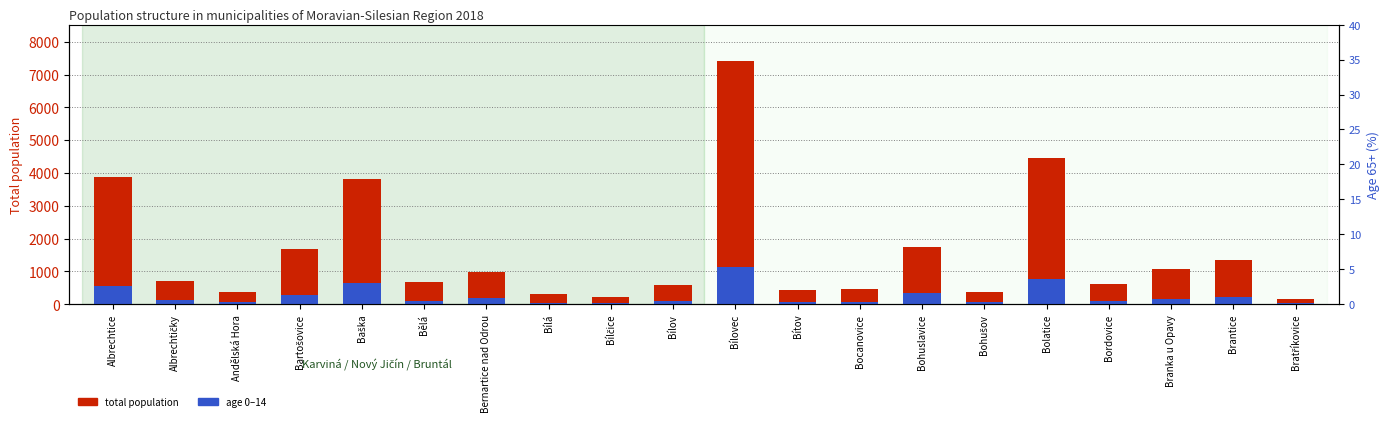

What is the lowest value of the total population series?

153